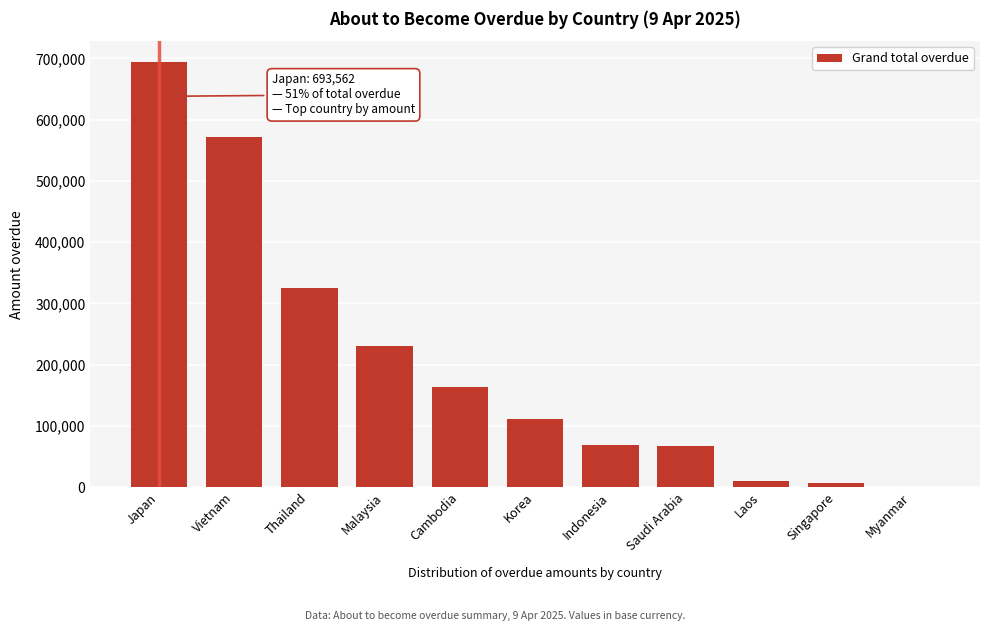

The value at Korea is 154122.3. True or false?

False